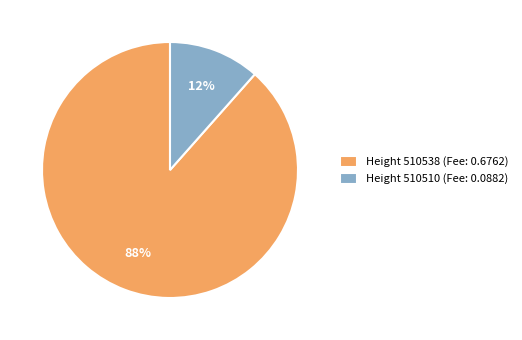

True or false: Height 510538 (Fee: 0.6762) accounts for 96% of the total.

False